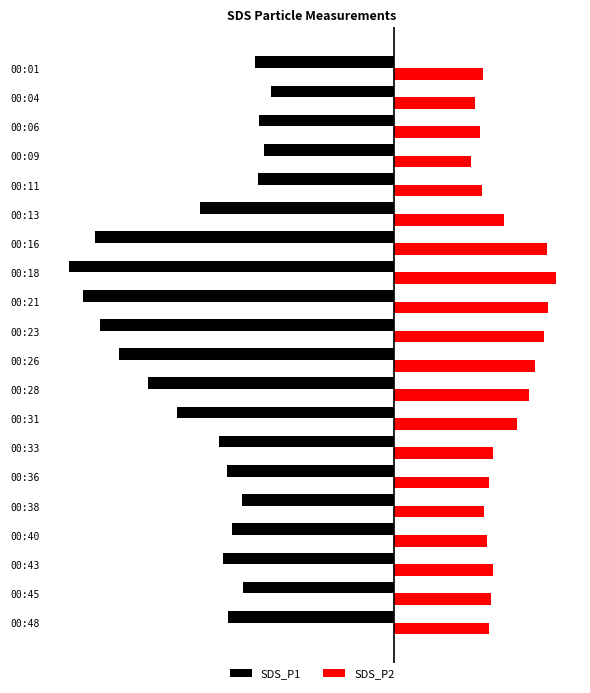

What are all the series names shown in the legend?

SDS_P1, SDS_P2